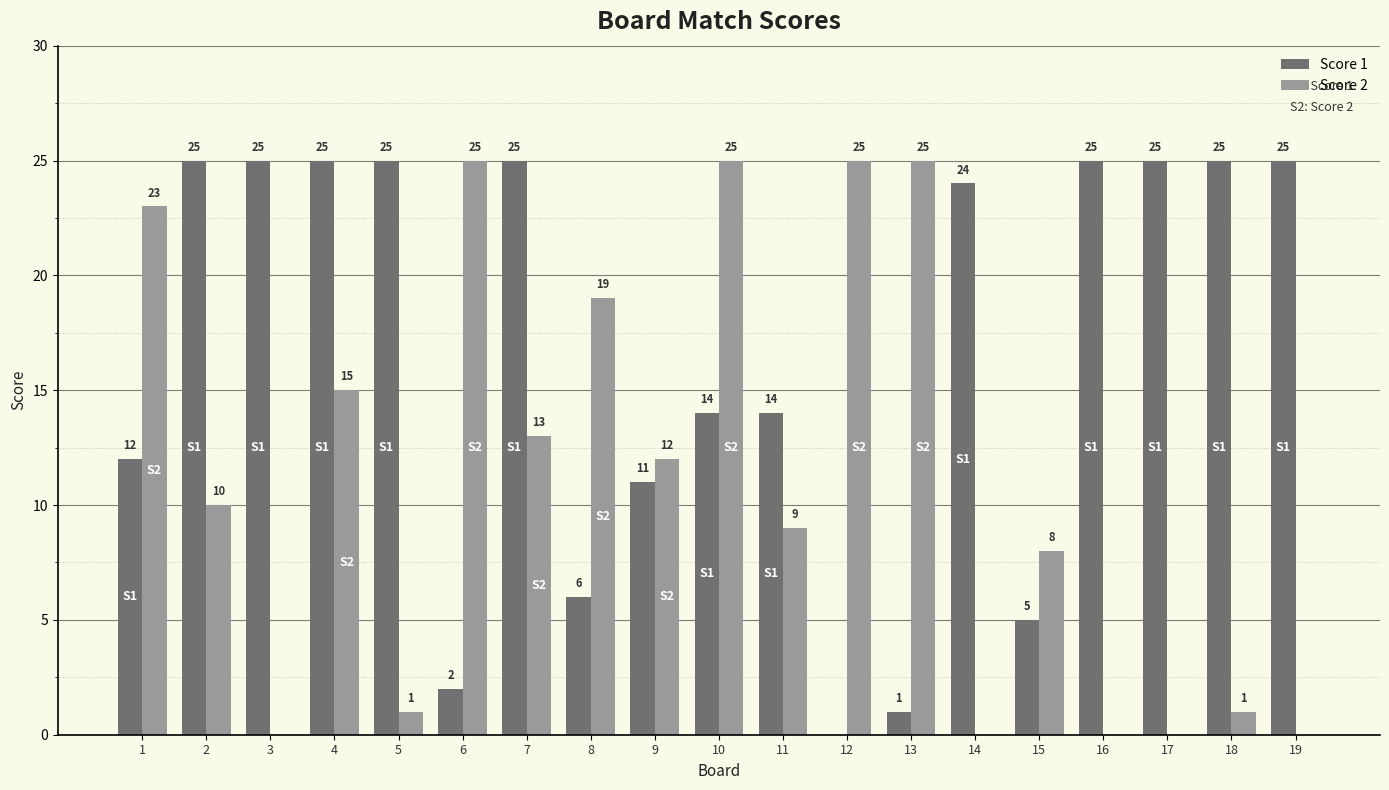

What are all the series names shown in the legend?

Score 1, Score 2